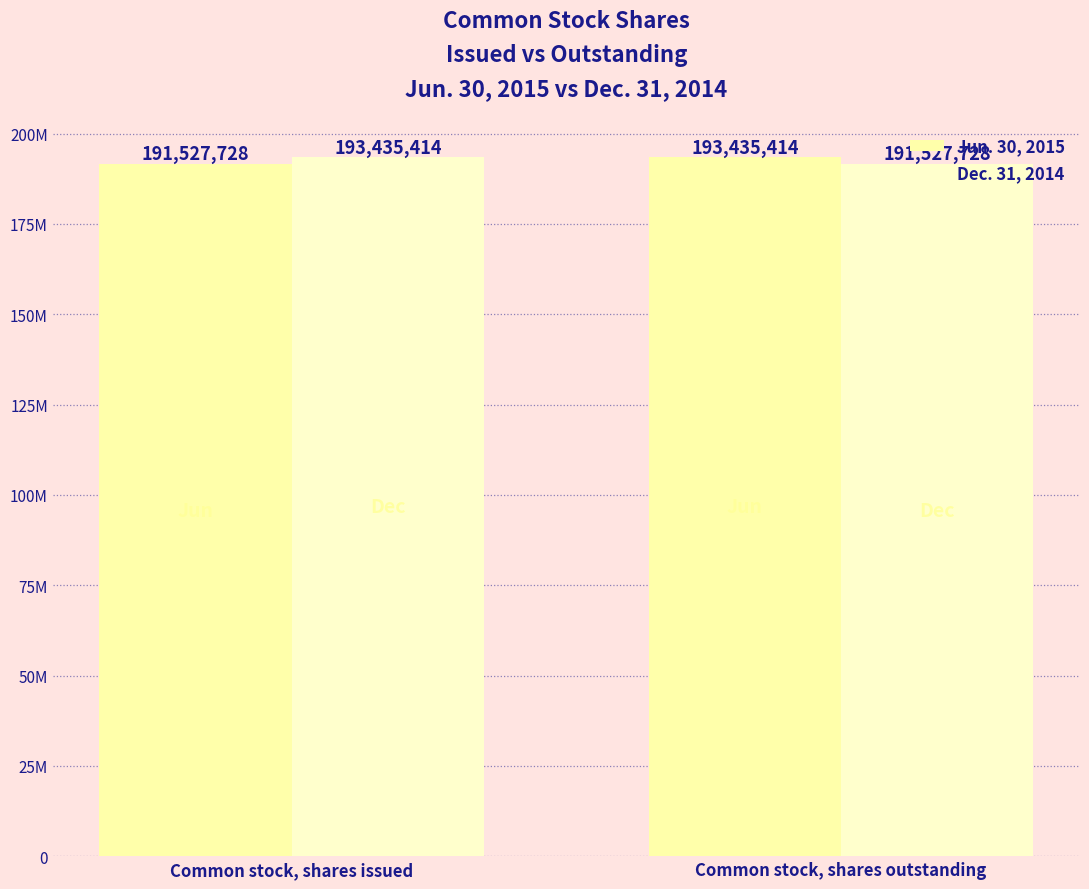

Does the chart contain any negative values?

No